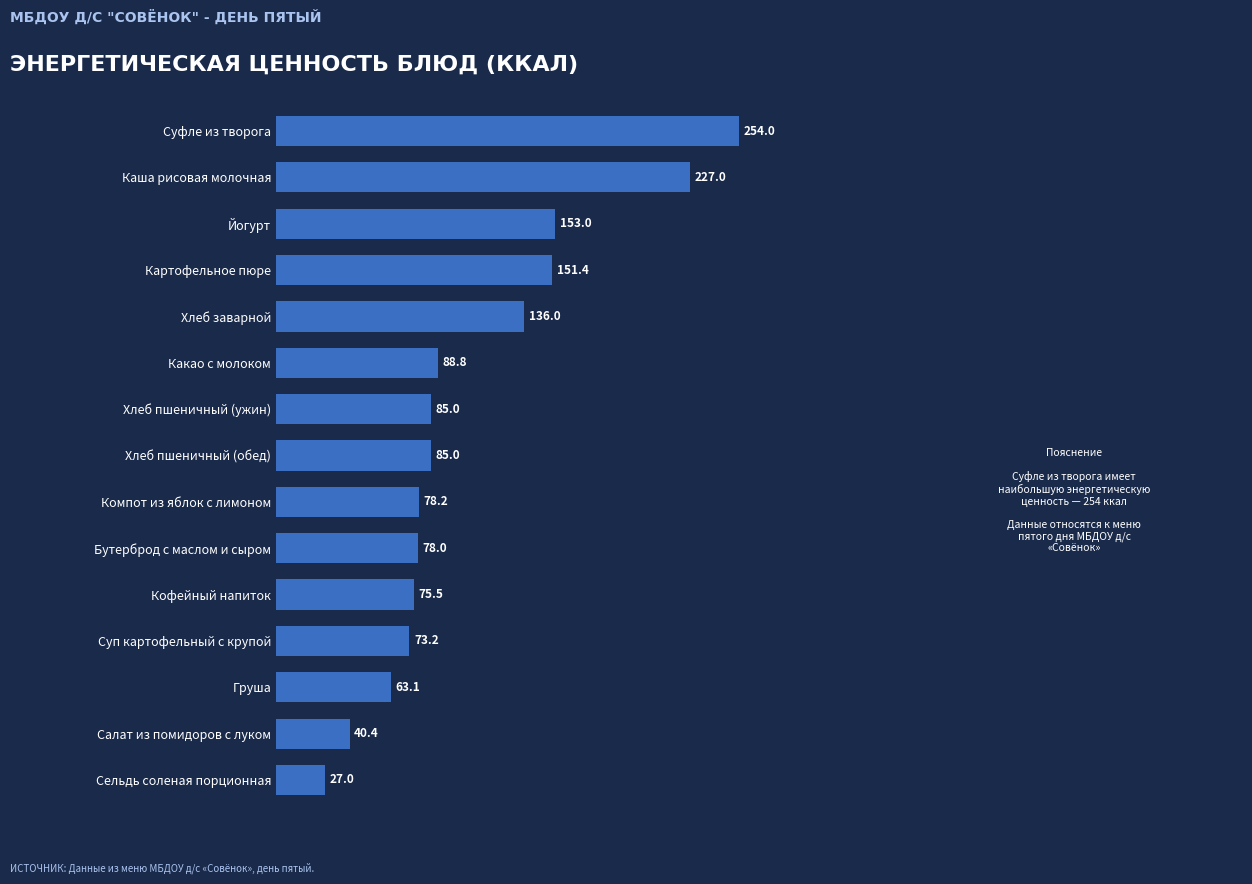

What is the ratio of the value at Какао с молоком to the value at Хлеб заварной?

0.7